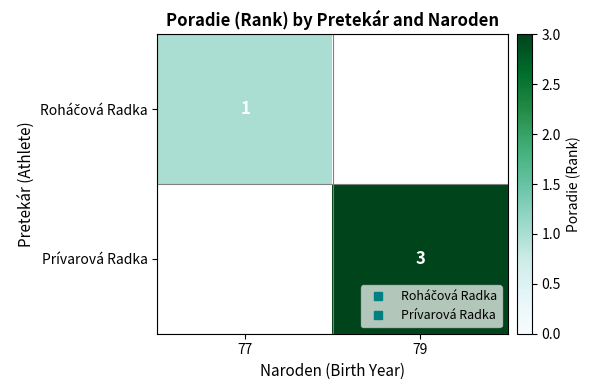

Between 77 and 79, which is larger?

79